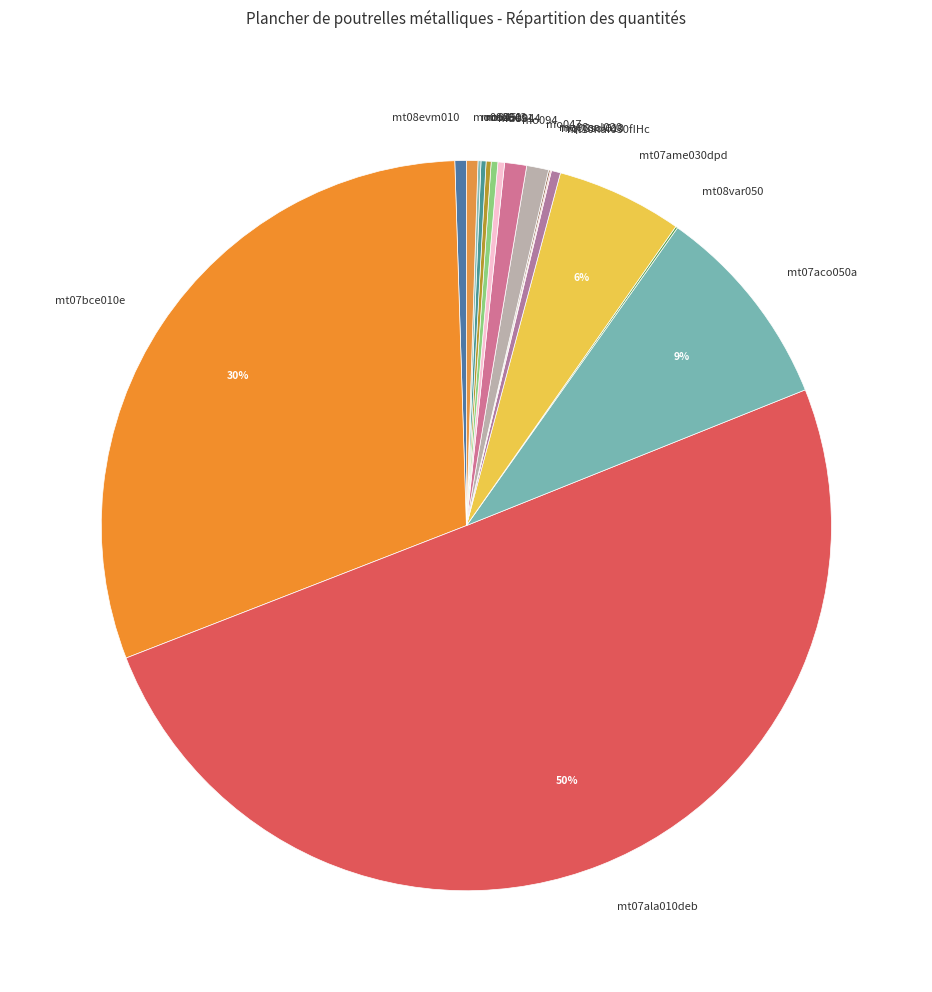

The mt07ala010deb slice represents 64% of the pie. True or false?

False